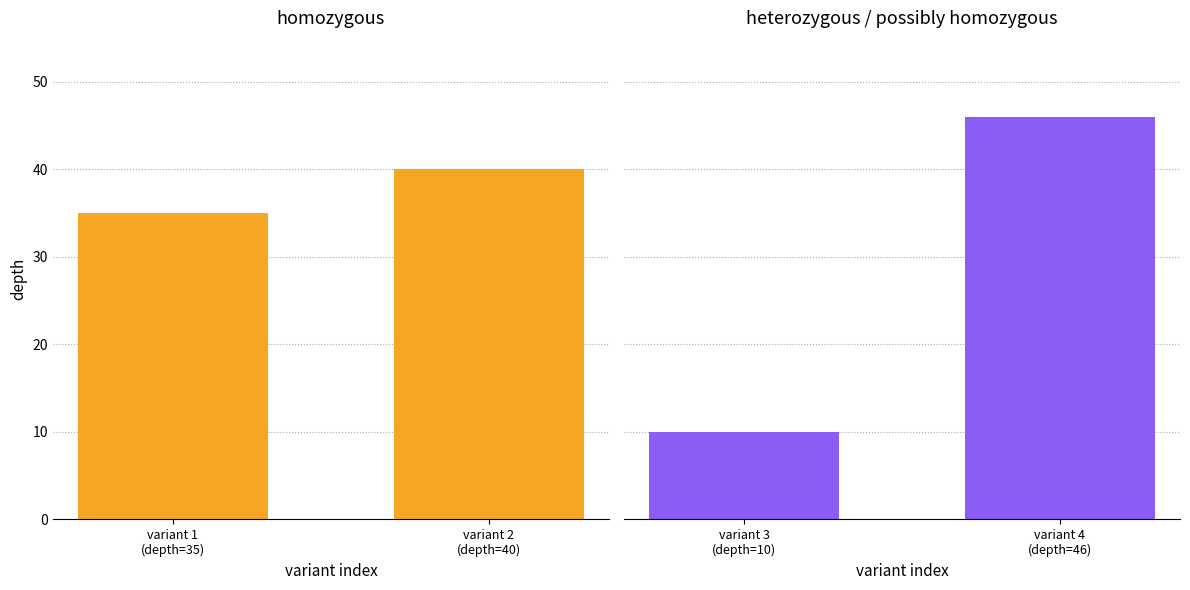

How many bars are there in total?

4